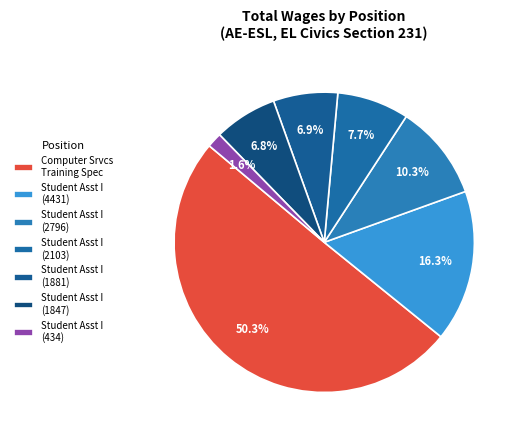

Count the number of slices in the pie.

7